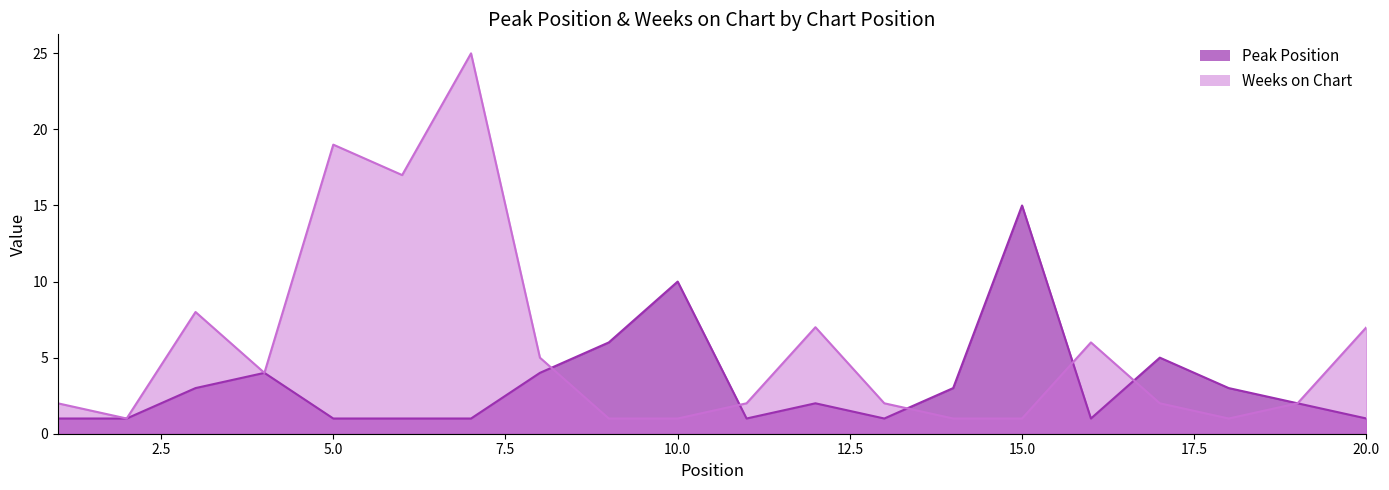

What are all the series names shown in the legend?

Peak Position, Weeks on Chart